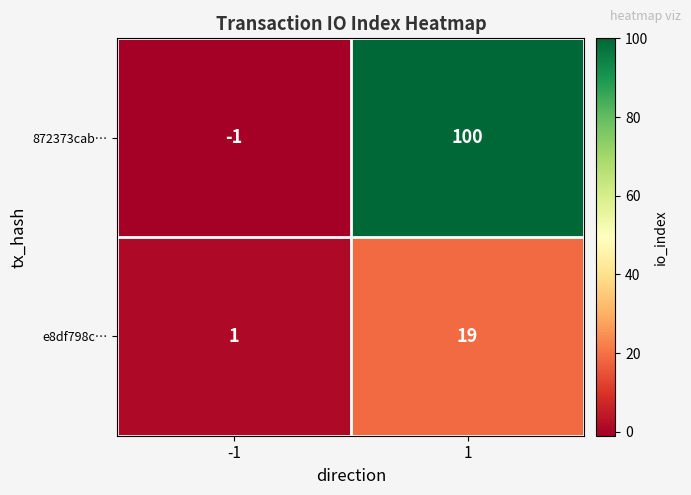

What is the difference between the maximum and minimum values in the e8df798c… series?

18